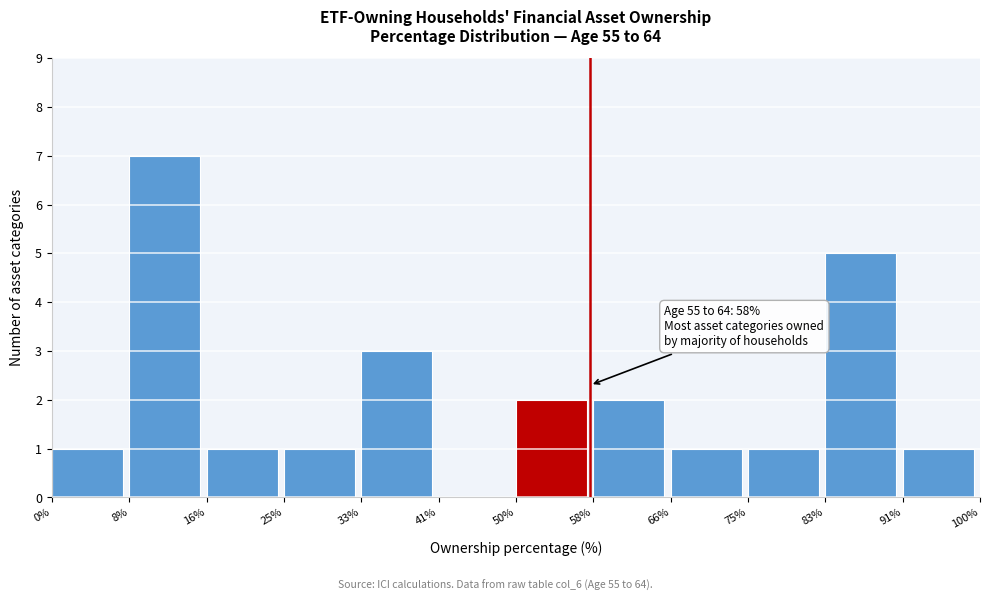

Over which range of the x-axis is the bar tallest?

8% to 16%